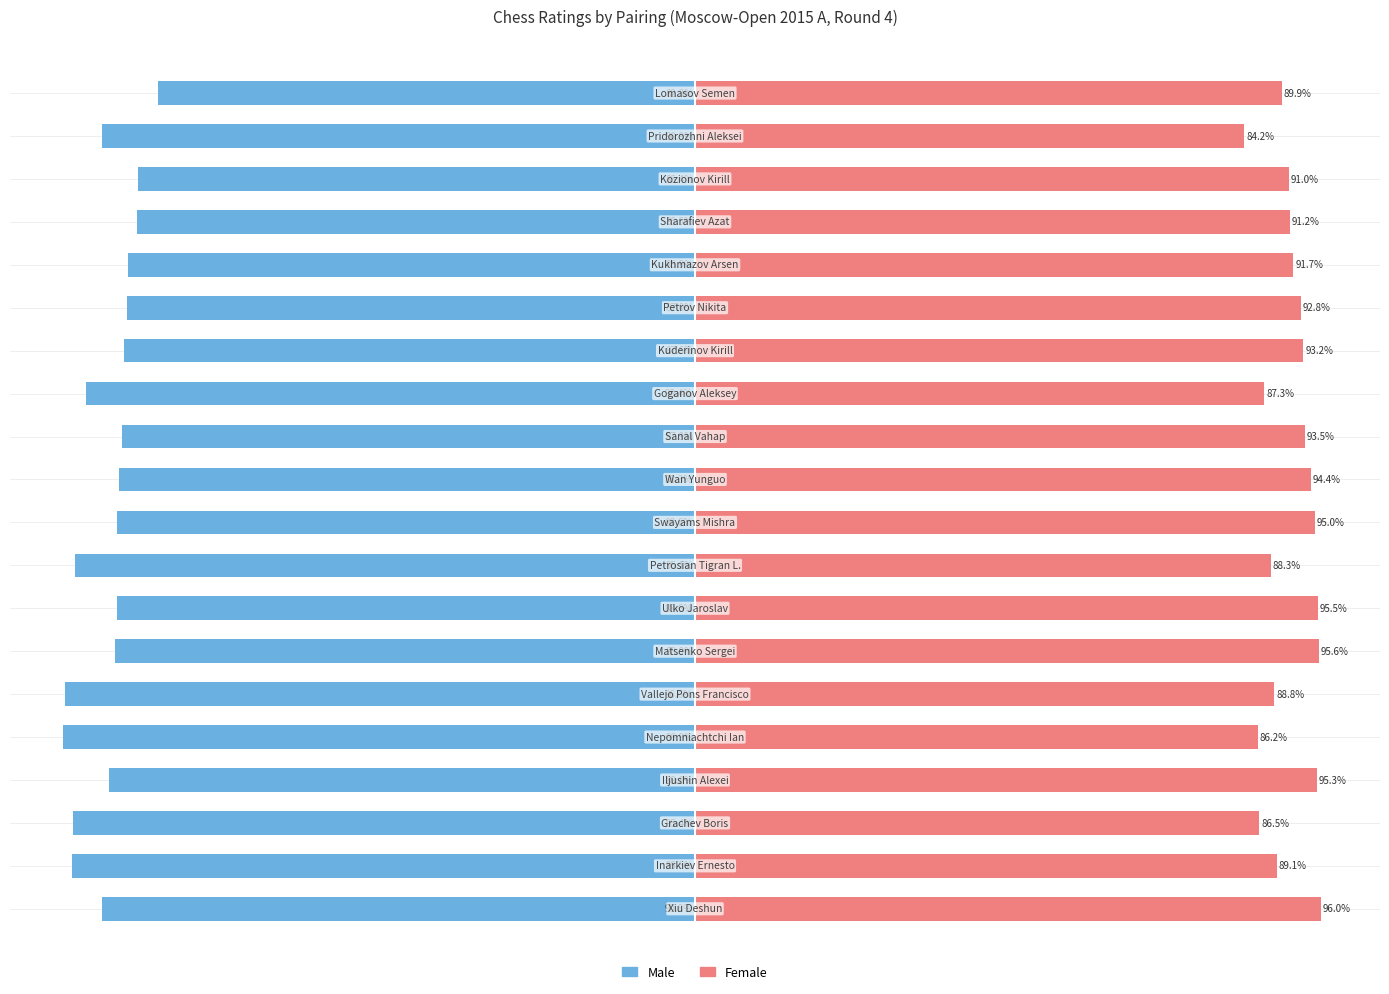

What are all the series names shown in the legend?

Male, Female